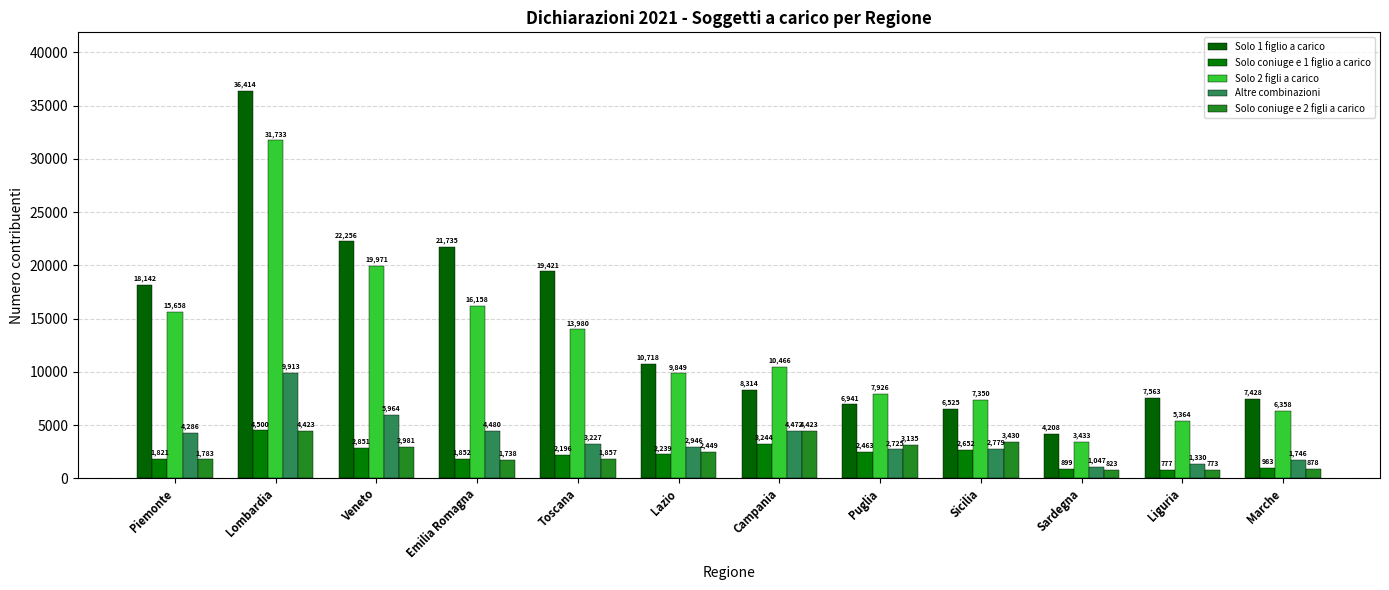

How many data points in Solo 1 figlio a carico are less than 10718?

6